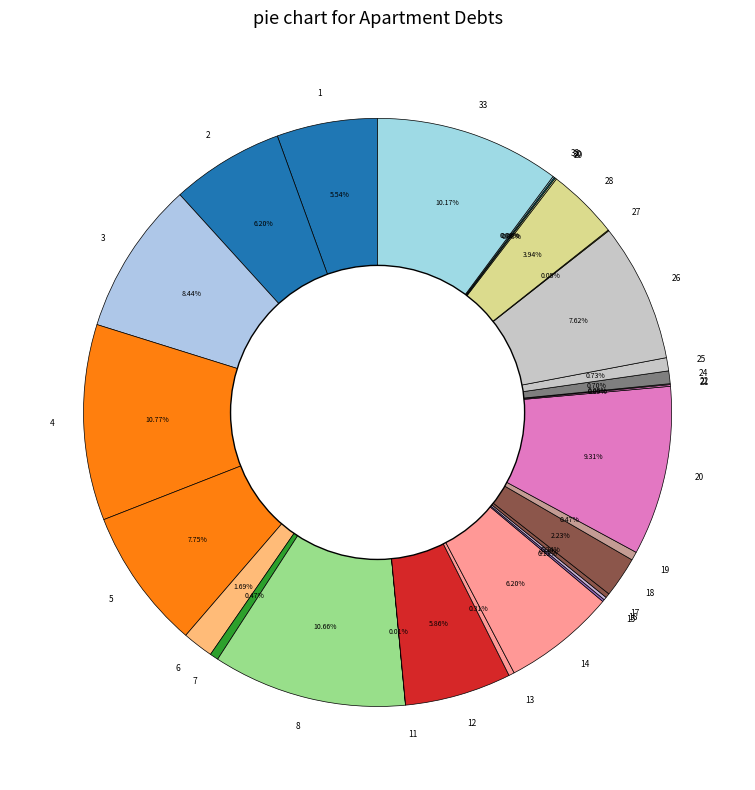

Combined, do 25 and 2 account for over 50%?

No